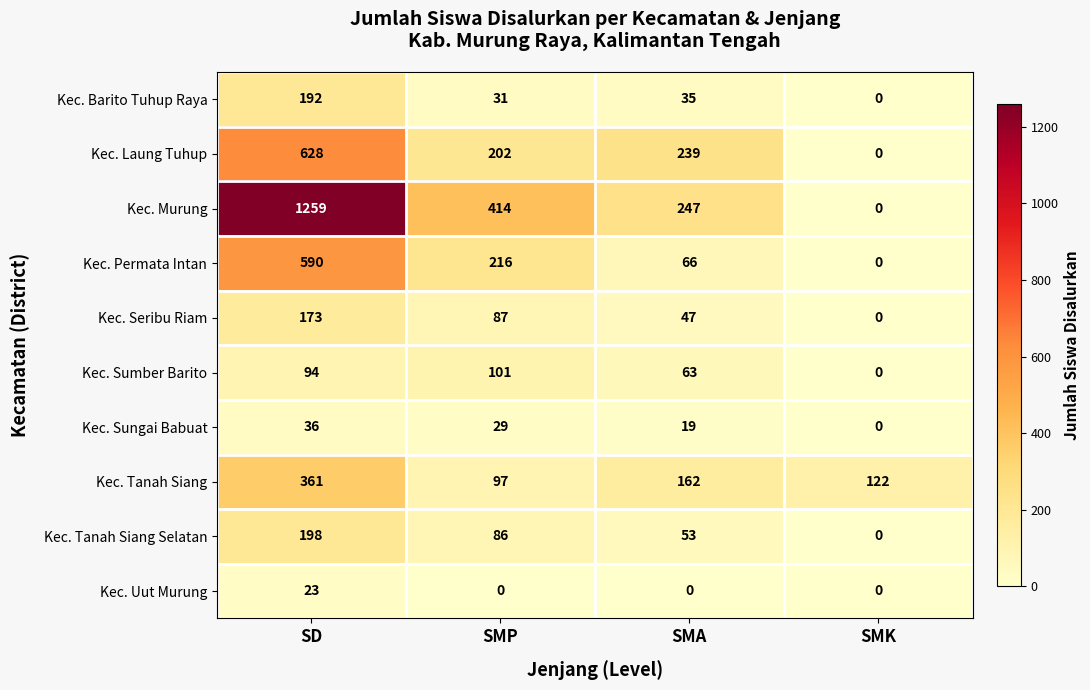

Is the value of Kec. Sungai Babuat at SMP greater than the value of Kec. Permata Intan at SMK?

Yes